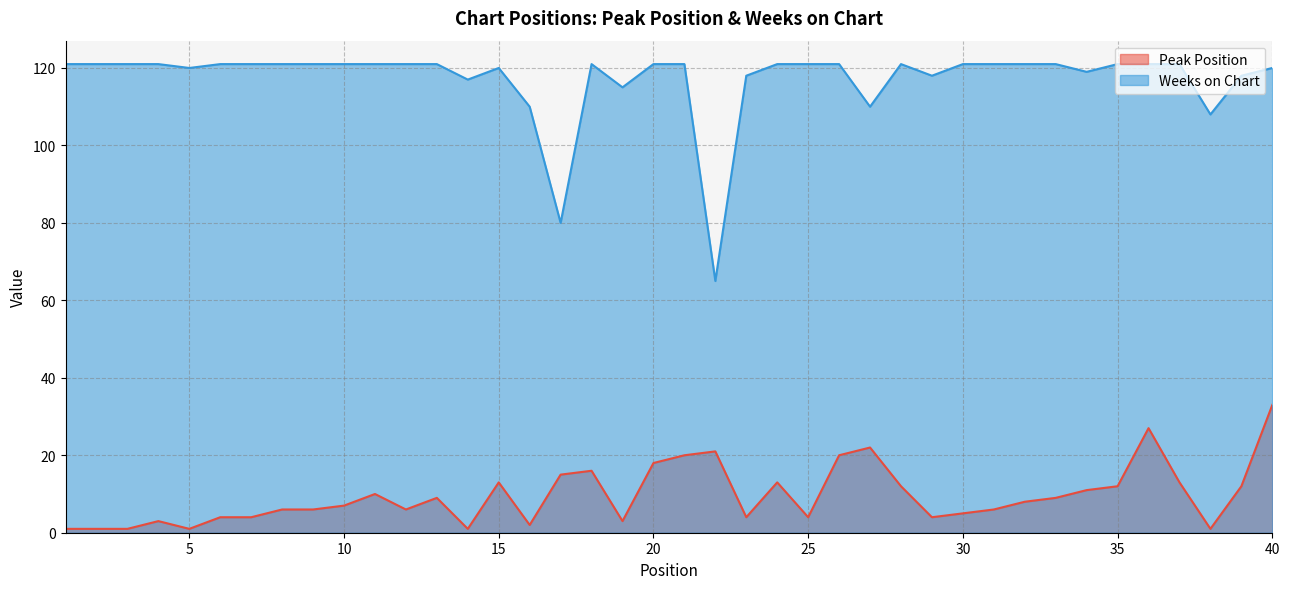

True or false: Weeks on Chart has more than 0 points higher than both neighbors.

True